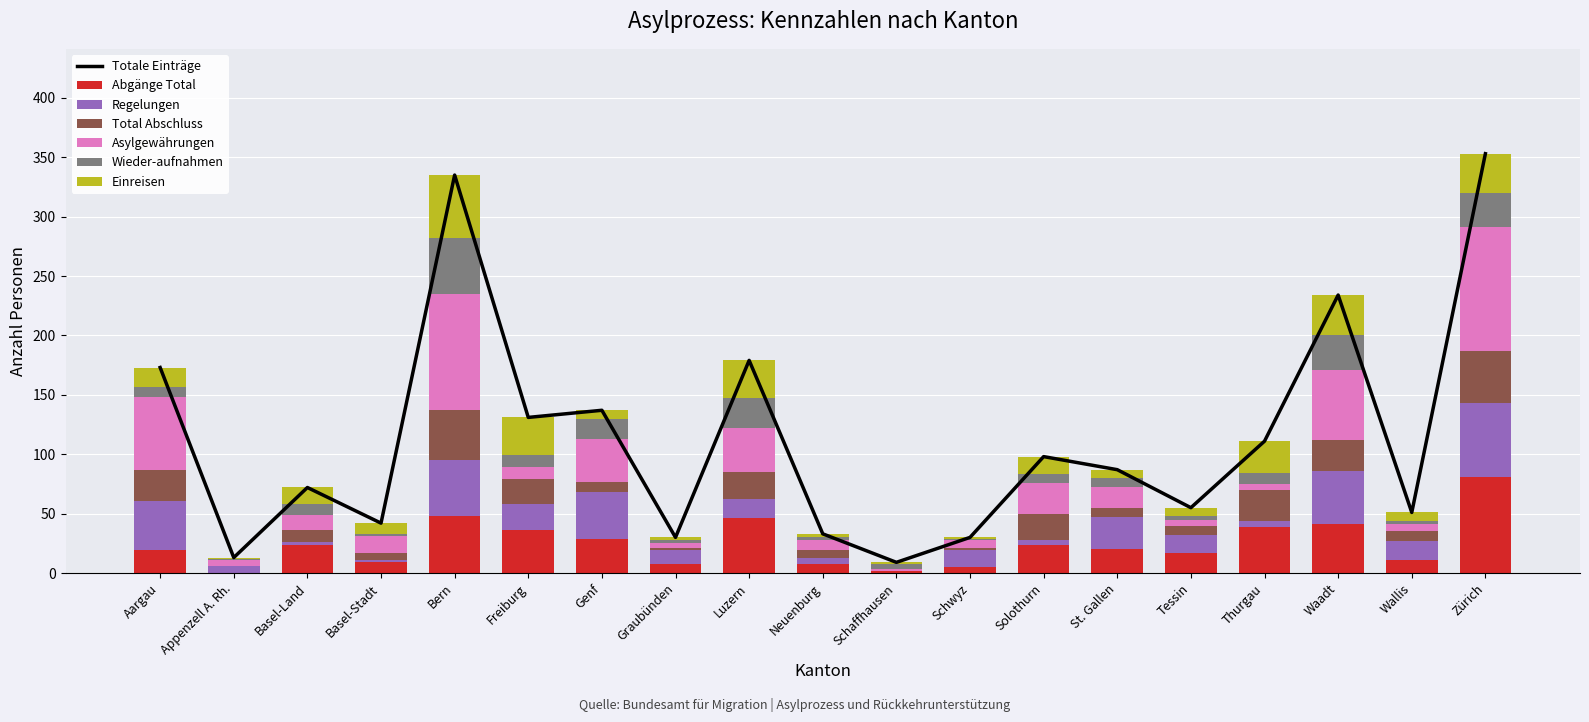

How many values in the Einreisen series are below 9?

9